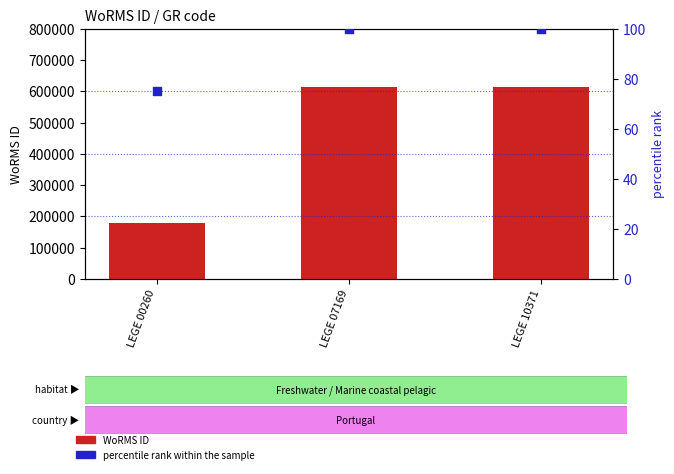

Which series has the widest spread of Y values?

WoRMS ID